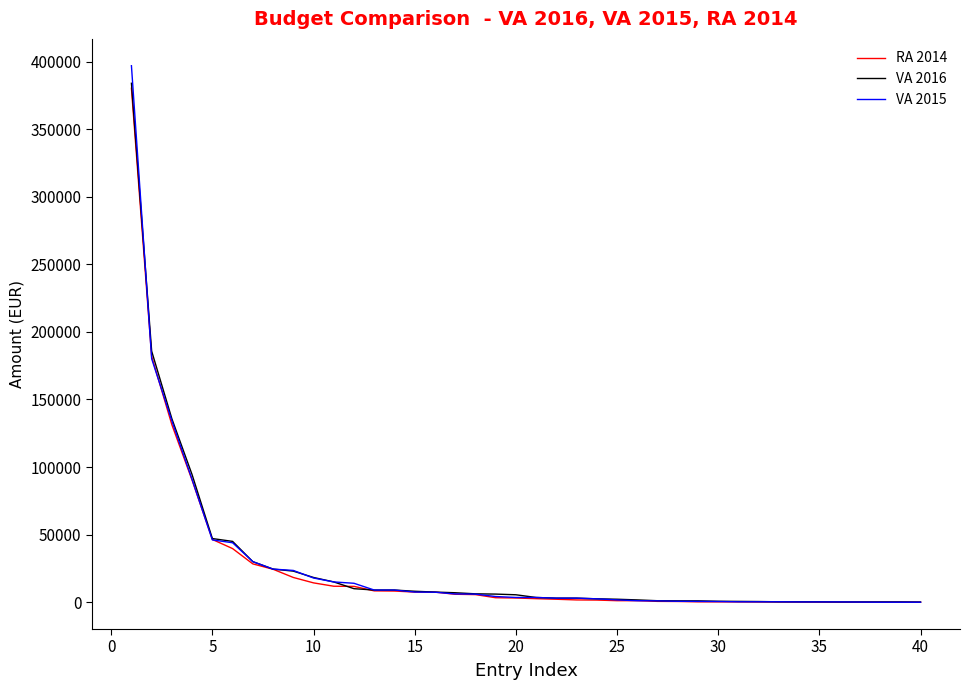

Which series has the largest range (max minus min)?

VA 2015